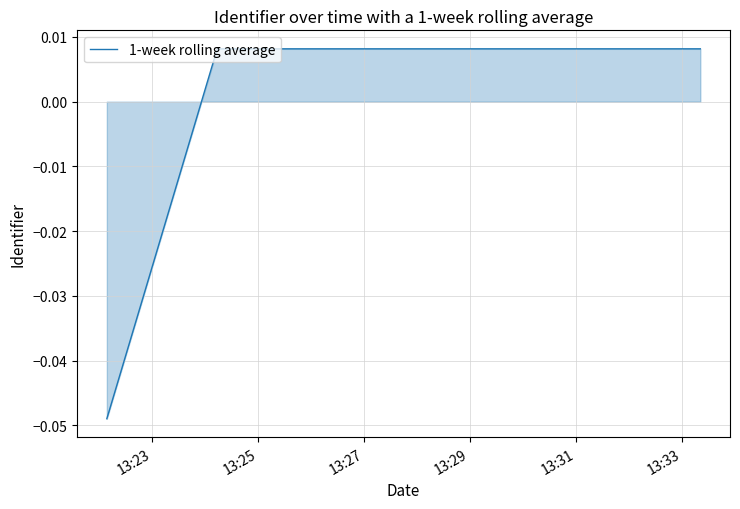

True or false: the data has more than 0 interior local peaks.

True